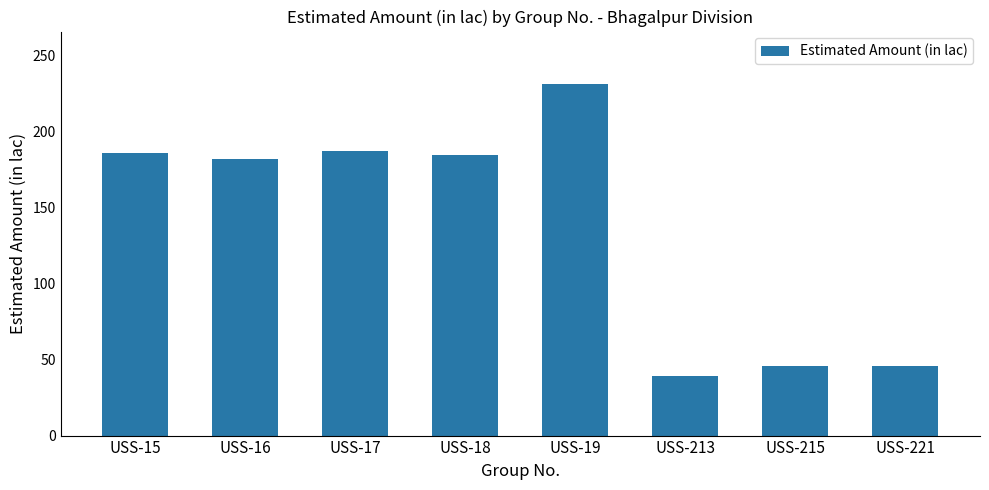

Where does the data first go above 184?

USS-15